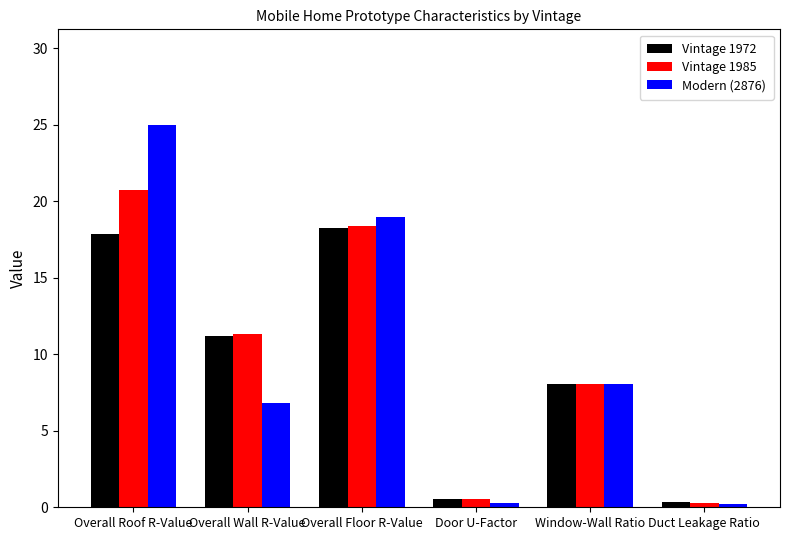

What is the difference between the Vintage 1972 values at Door U-Factor and Overall Roof R-Value?

17.3